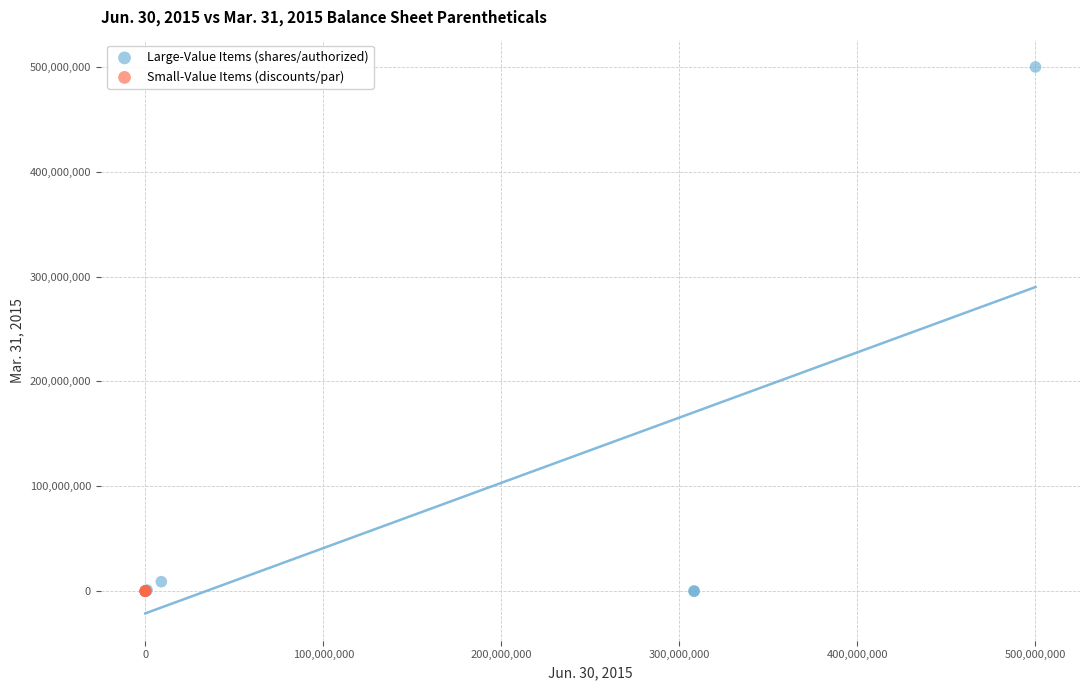

Which series contains the highest Y value?

Large-Value Items (shares/authorized)